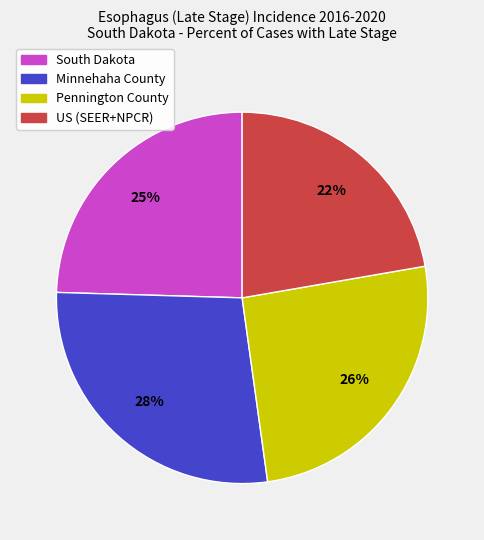

To the nearest percent, what percentage of the pie is US (SEER+NPCR)?

22%